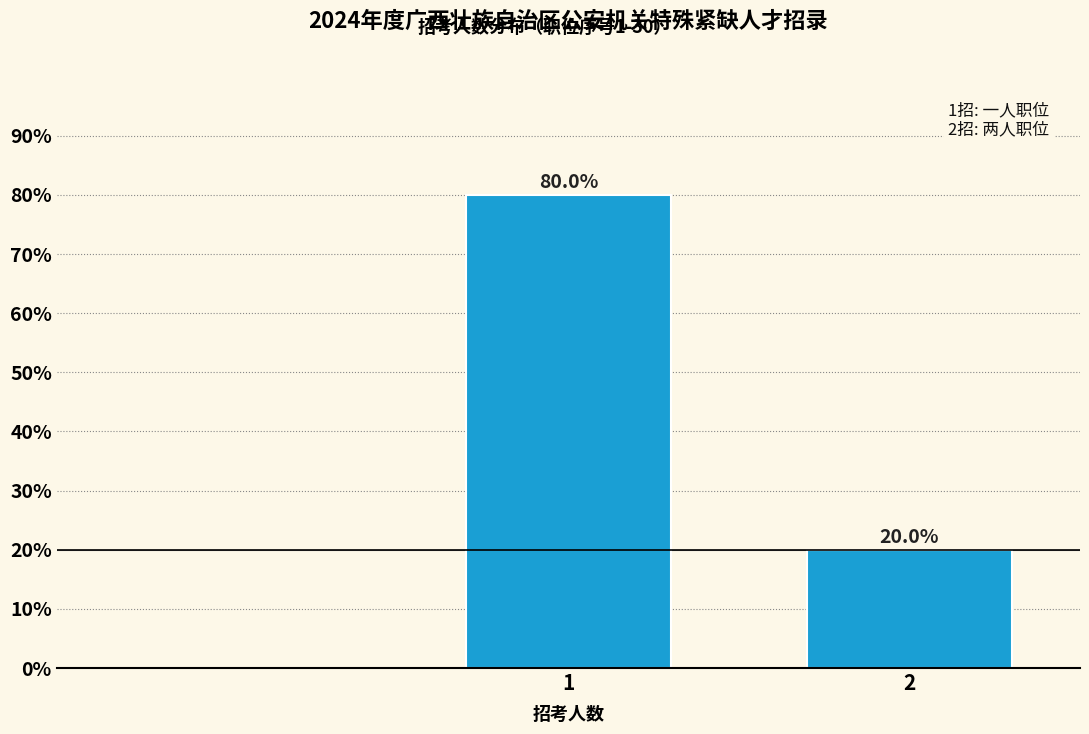

Are the bars horizontal?

No